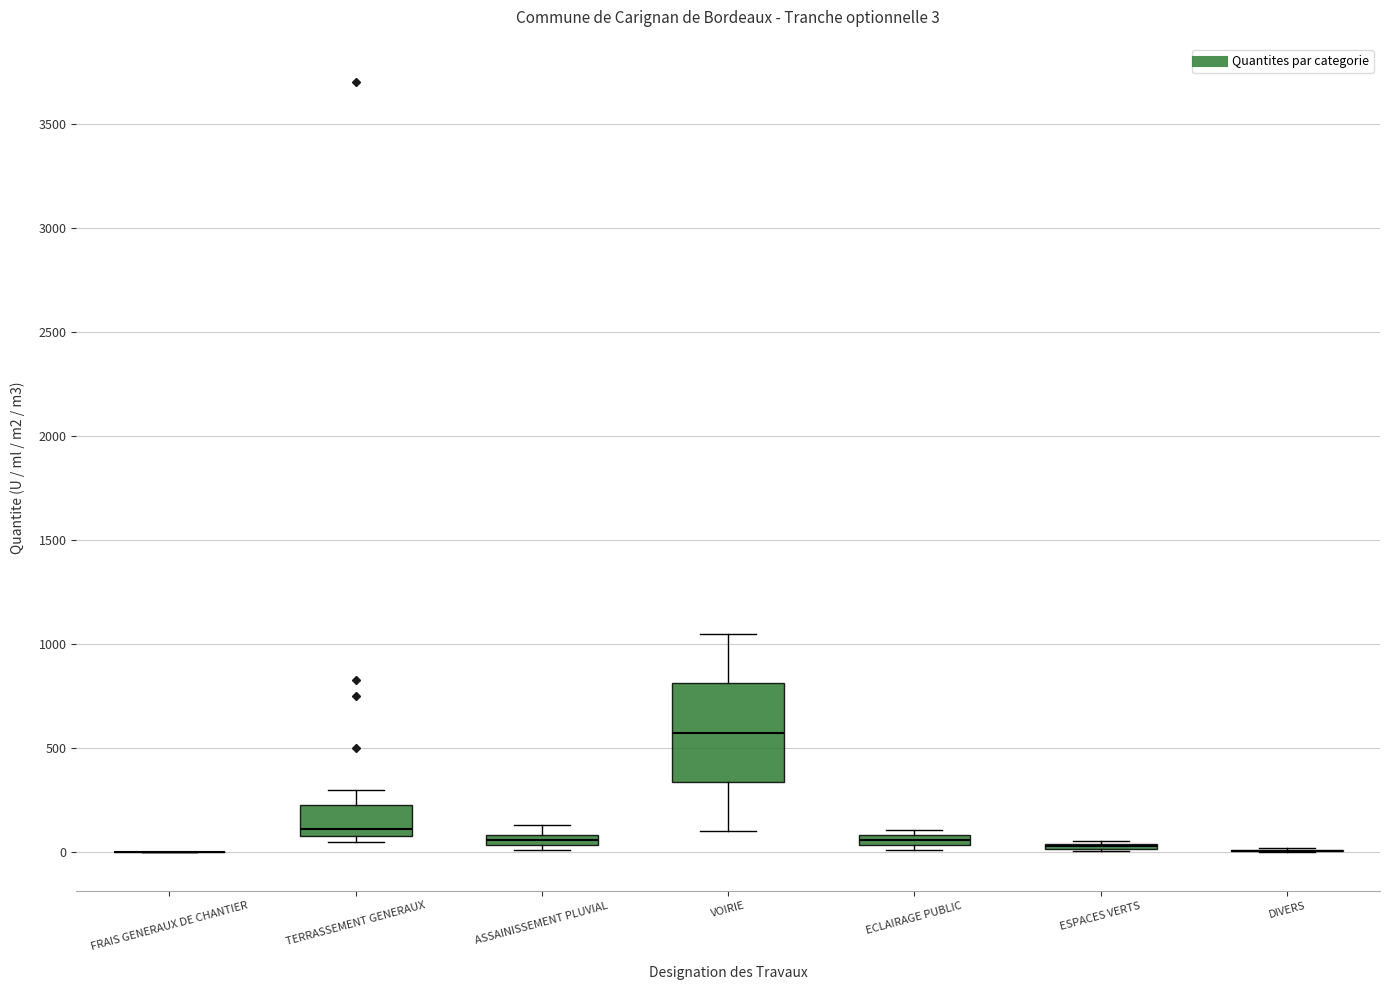

Comparing the boxes themselves (not the whiskers), which one is the tallest?

VOIRIE